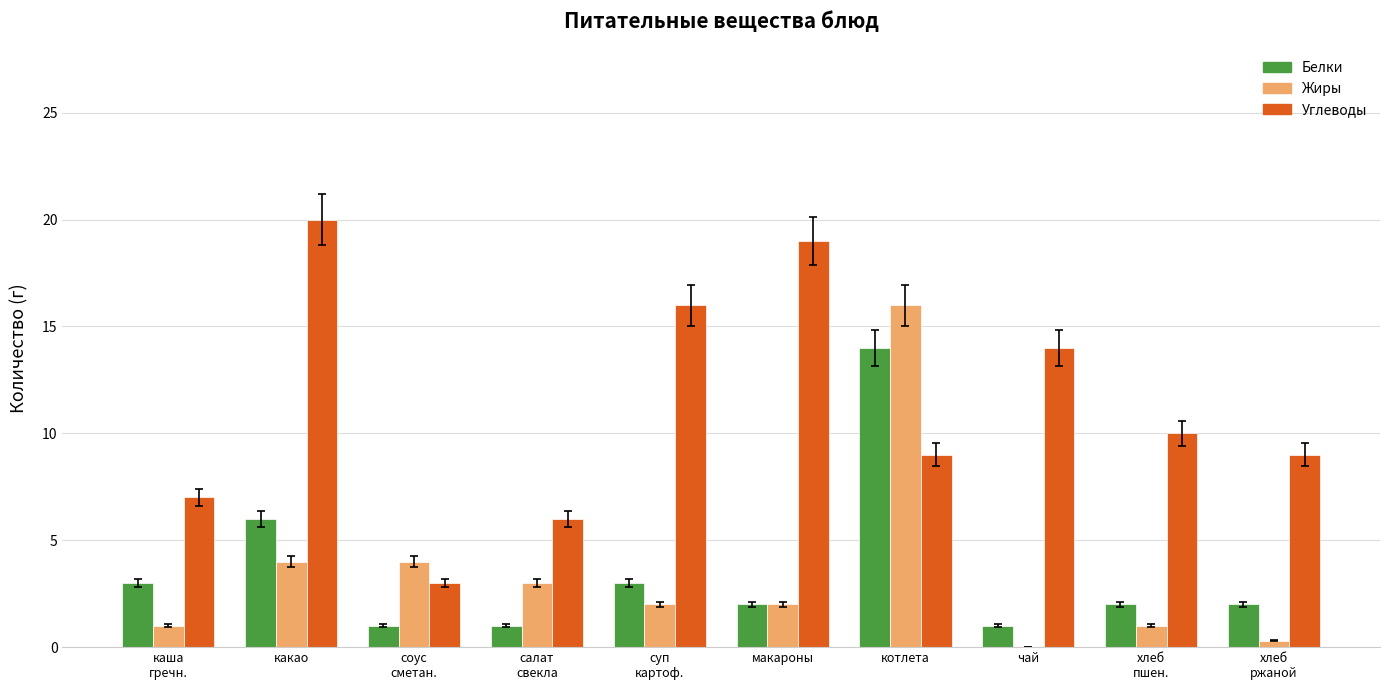

True or false: Белки has a value of 1.9 at суп
картоф..

False